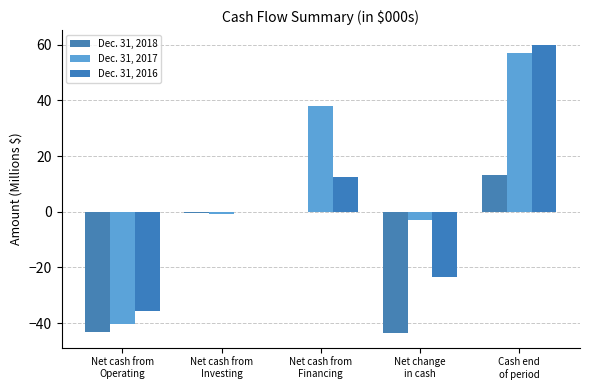

Which series has the largest total across all categories?

Dec. 31, 2017